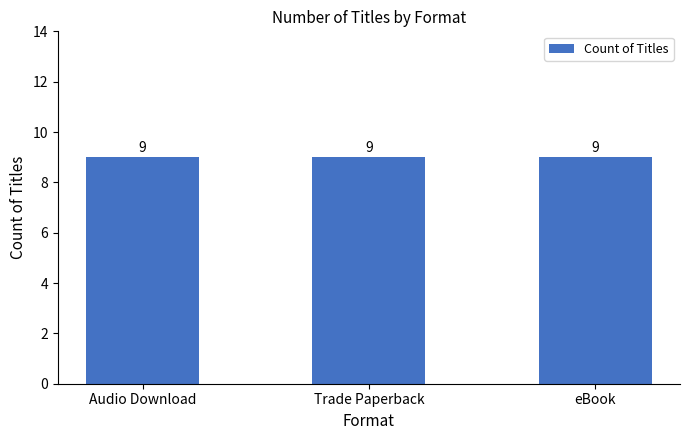

Is it true that Trade Paperback equals 74908542 at Trade Paperback?

False